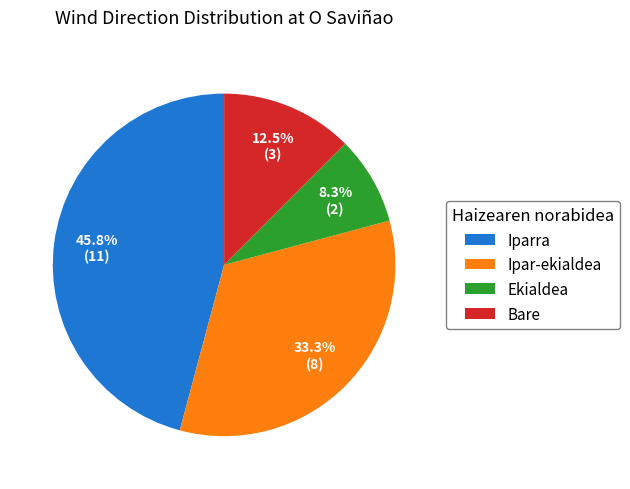

To the nearest percent, what is the combined percentage of Ekialdea and Ipar-ekialdea?

42%